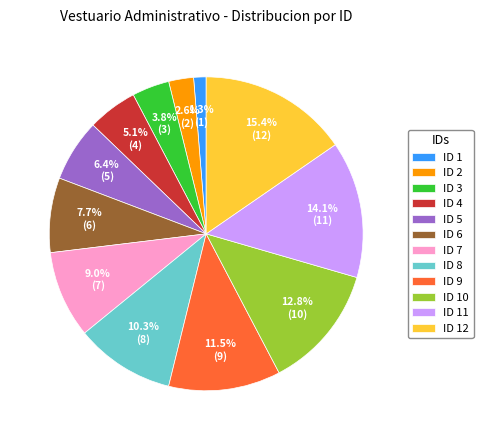

To the nearest percent, what portion does ID 3 represent?

4%